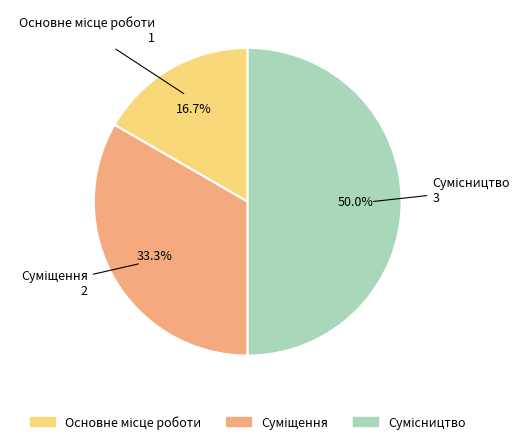

How many slices are in this pie chart?

3